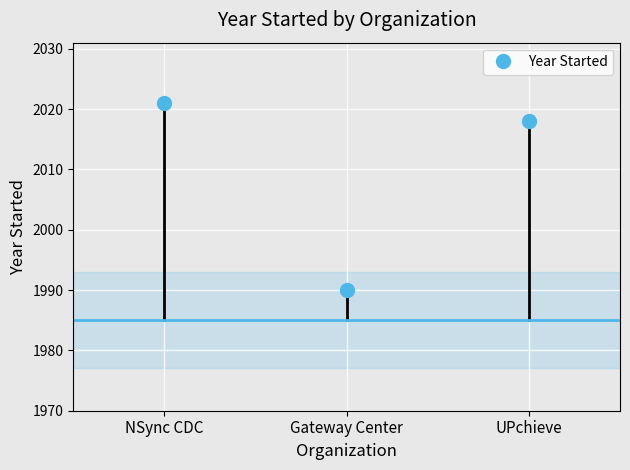

At which label is the value closest to 2005?

UPchieve